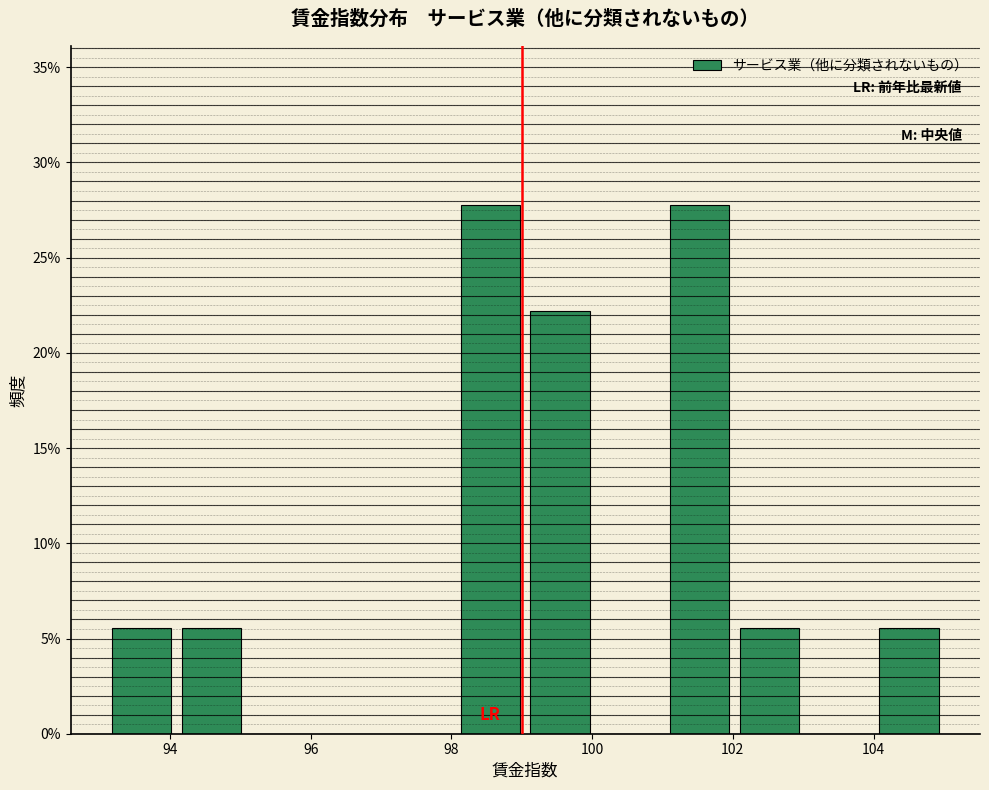

How tall is the bar that spans 104.0 to 105.0 on the x-axis? Neither the bar edges nor the heights are printed on the chart, so give them approximately, as read against the axes.

5.5